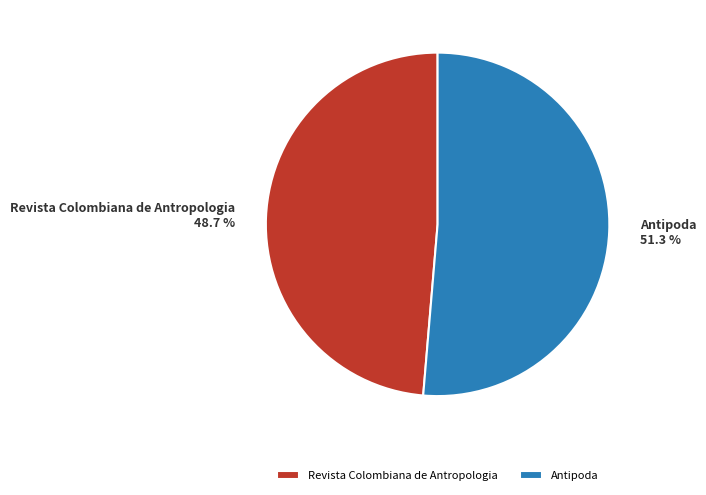

What is the ratio of the value at Antipoda to the value at Revista Colombiana de Antropologia?

1.1